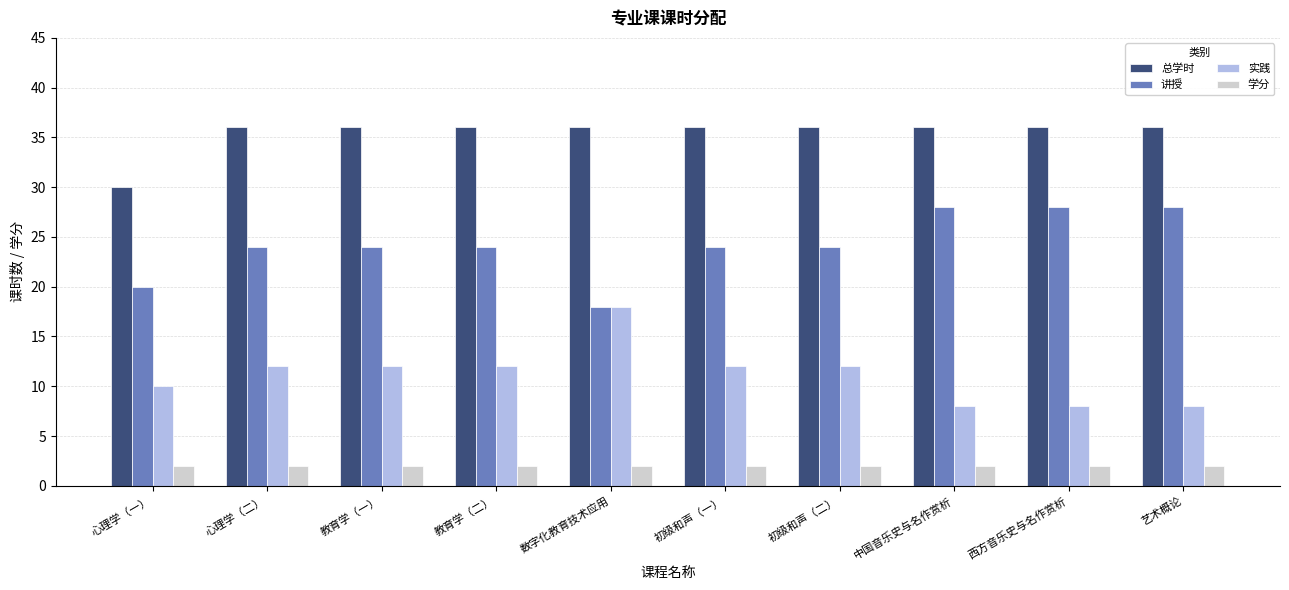

Reading left to right, what are all the values shown in this chart?

总学时: 心理学（一）=30	心理学（二）=36	教育学（一）=36	教育学（二）=36	数字化教育技术应用=36	初级和声（一）=36	初级和声（二）=36	中国音乐史与名作赏析=36	西方音乐史与名作赏析=36	艺术概论=36
讲授: 心理学（一）=20	心理学（二）=24	教育学（一）=24	教育学（二）=24	数字化教育技术应用=18	初级和声（一）=24	初级和声（二）=24	中国音乐史与名作赏析=28	西方音乐史与名作赏析=28	艺术概论=28
实践: 心理学（一）=10	心理学（二）=12	教育学（一）=12	教育学（二）=12	数字化教育技术应用=18	初级和声（一）=12	初级和声（二）=12	中国音乐史与名作赏析=8	西方音乐史与名作赏析=8	艺术概论=8
学分: 心理学（一）=2	心理学（二）=2	教育学（一）=2	教育学（二）=2	数字化教育技术应用=2	初级和声（一）=2	初级和声（二）=2	中国音乐史与名作赏析=2	西方音乐史与名作赏析=2	艺术概论=2